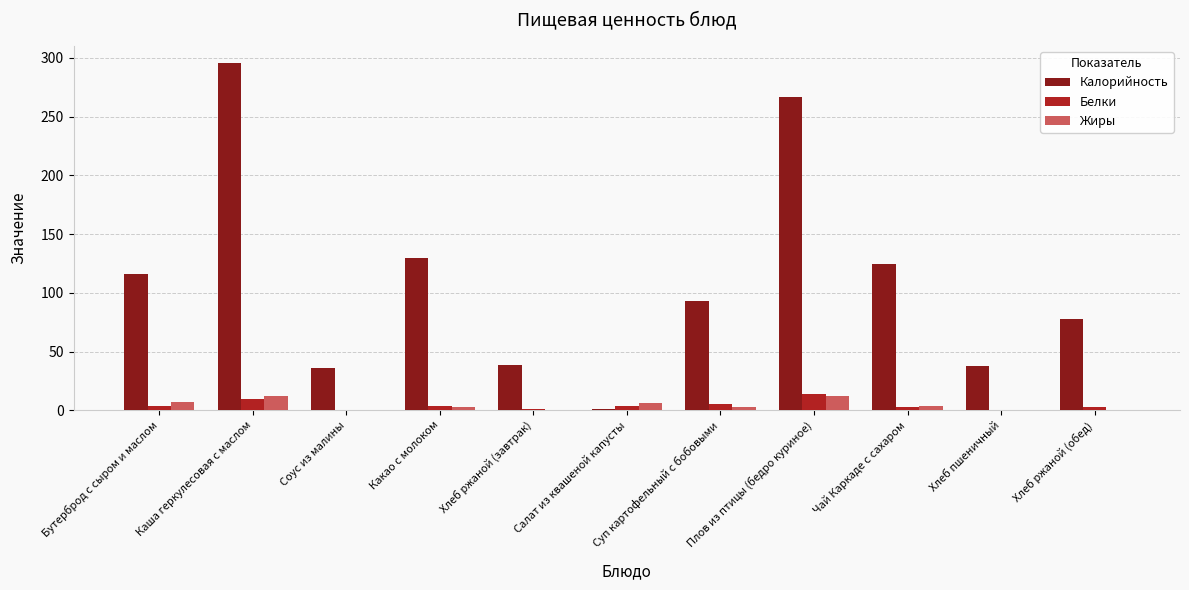

Read the Калорийность value at Соус из малины.

36.1